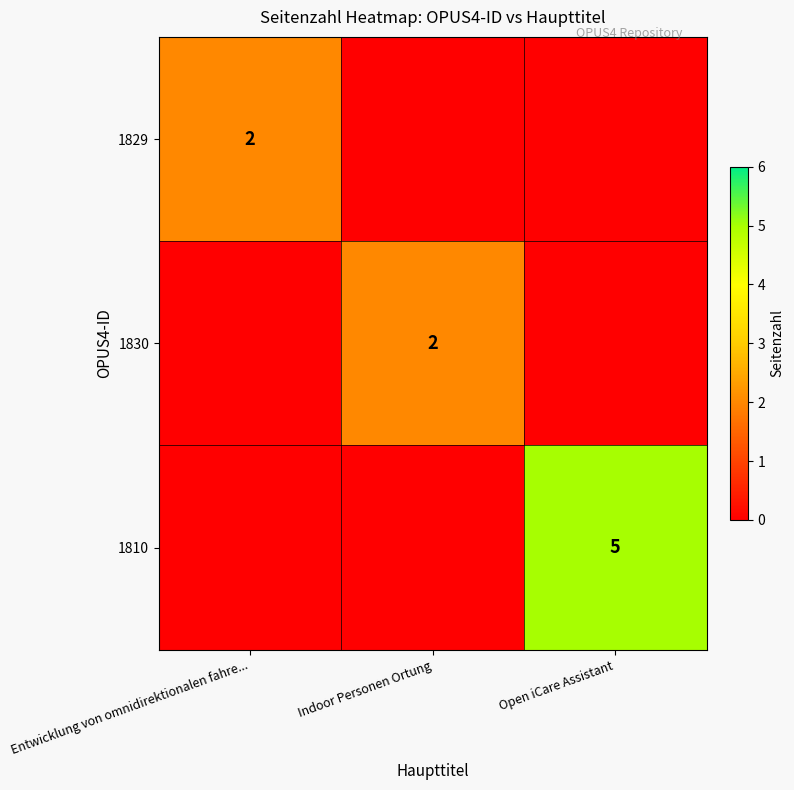

The 1830 series shows 0 at Entwicklung von omnidirektionalen fahre.... True or false?

True